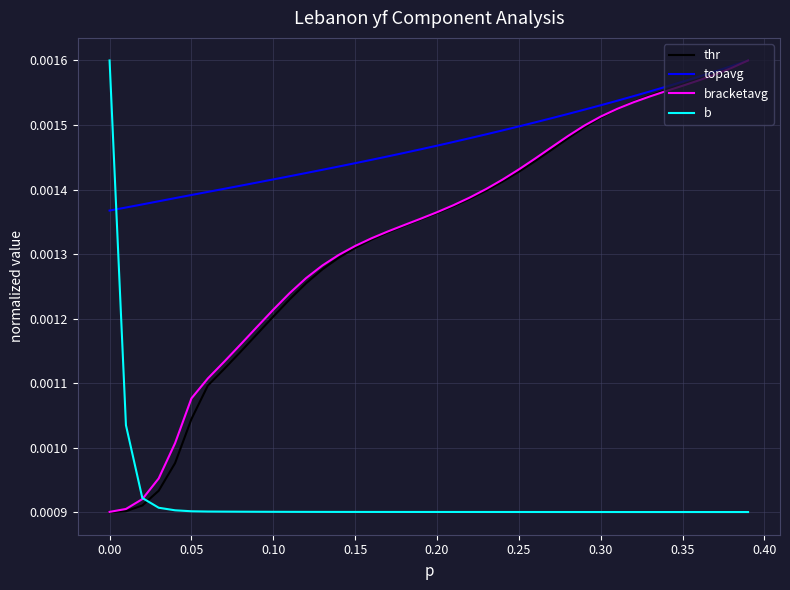

How many lines are shown in the chart?

4